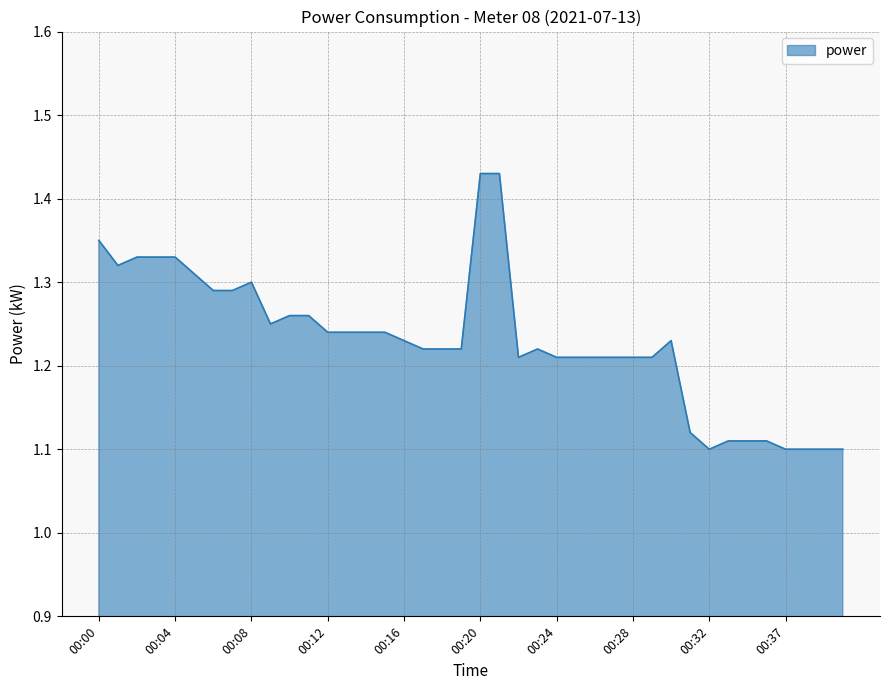

What is the difference between the maximum and minimum values?

0.3